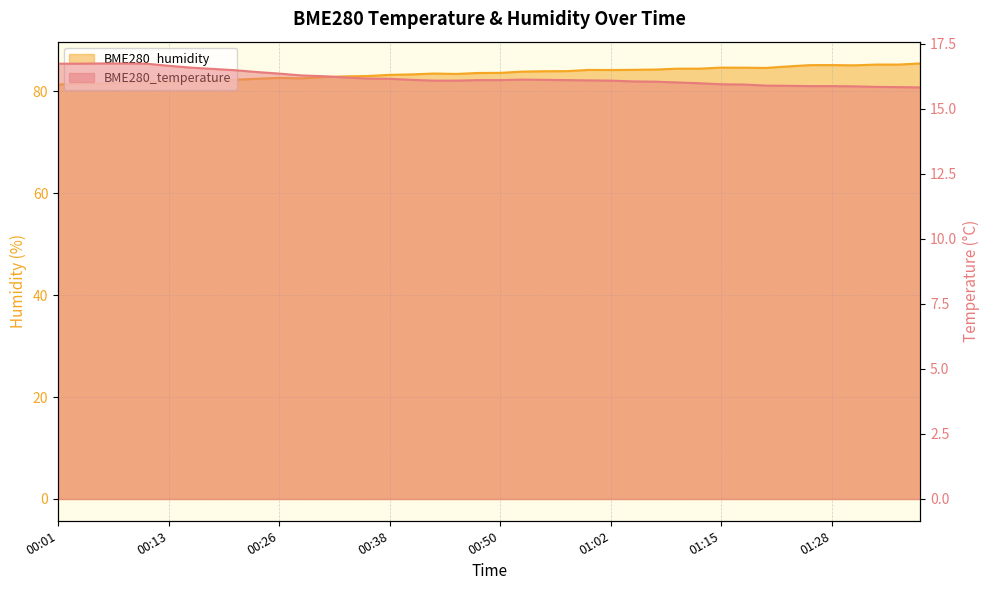

Reading left to right, what are all the values shown in this chart?

BME280_temperature: 00:01=16.7	00:04=16.7	00:06=16.7	00:09=16.7	00:11=16.7	00:13=16.6	00:16=16.6	00:18=16.5	00:21=16.5	00:23=16.4	00:26=16.4	00:28=16.3	00:30=16.2	00:33=16.2	00:35=16.2	00:38=16.1	00:40=16.1	00:43=16.1	00:46=16.1	00:48=16.1	00:50=16.1	00:53=16.1	00:55=16.1	00:58=16.1	01:00=16.1	01:02=16.1	01:05=16.1	01:07=16.0	01:10=16.0	01:13=16.0	01:15=15.9	01:18=15.9	01:20=15.9	01:23=15.9	01:25=15.9	01:28=15.9	01:31=15.9	01:33=15.8	01:36=15.8	01:38=15.8
BME280_humidity: 00:01=81.3	00:04=81.5	00:06=81.5	00:09=81.7	00:11=82.0	00:13=81.8	00:16=81.9	00:18=82.1	00:21=82.3	00:23=82.5	00:26=82.6	00:28=82.5	00:30=82.8	00:33=82.9	00:35=83.0	00:38=83.2	00:40=83.3	00:43=83.5	00:46=83.4	00:48=83.6	00:50=83.6	00:53=83.9	00:55=83.9	00:58=84.0	01:00=84.2	01:02=84.2	01:05=84.2	01:07=84.3	01:10=84.4	01:13=84.5	01:15=84.7	01:18=84.6	01:20=84.6	01:23=84.9	01:25=85.1	01:28=85.2	01:31=85.1	01:33=85.2	01:36=85.2	01:38=85.5